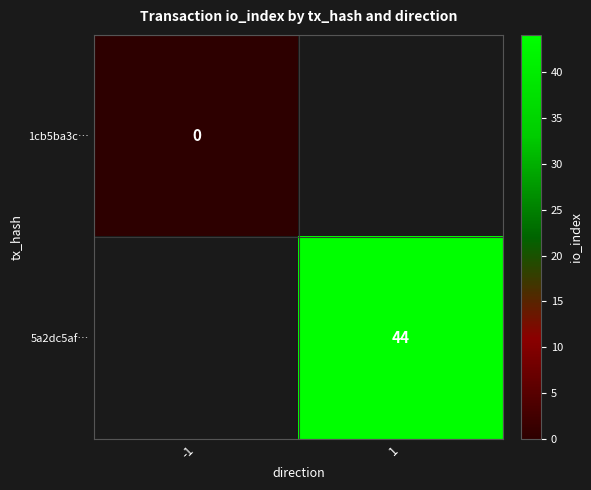

Is the value of 5a2dc5af… at 1 greater than the value of 1cb5ba3c… at -1?

Yes